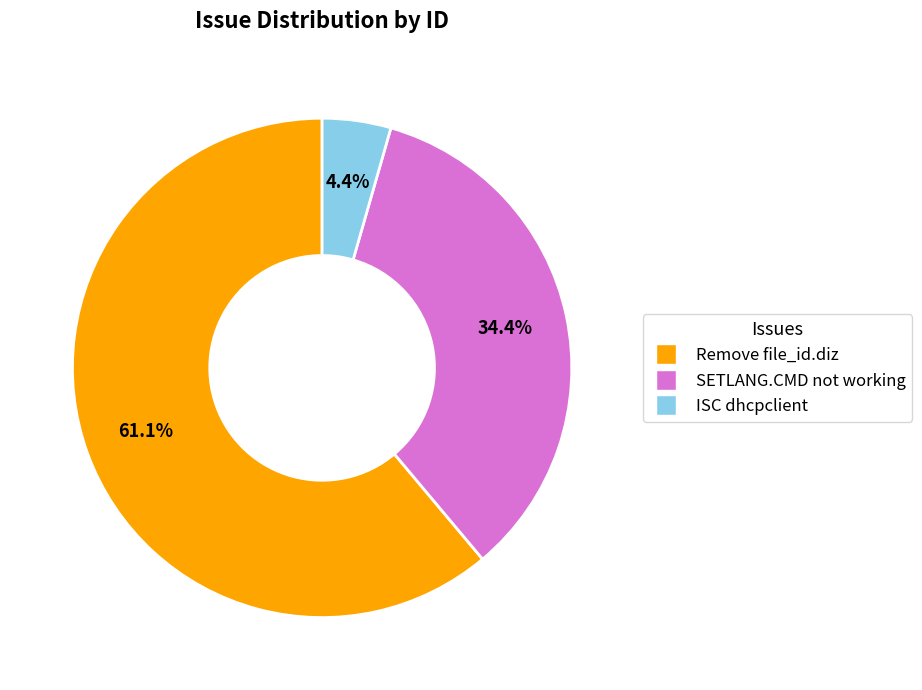

Is there any slice that represents more than half of the pie?

Yes